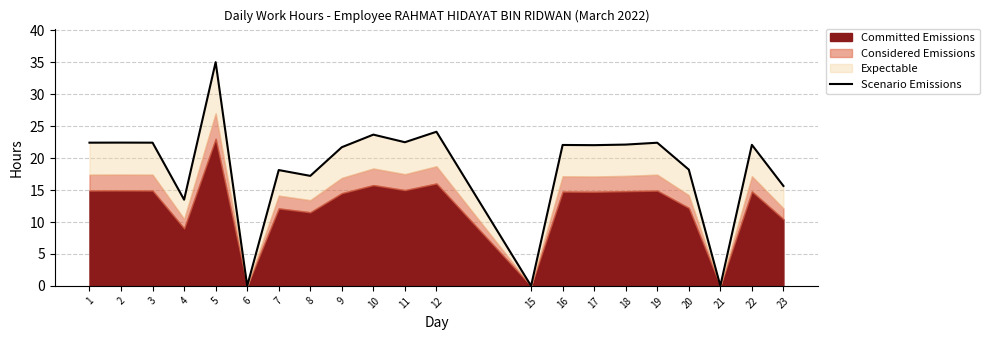

True or false: the data shows 4.9 at 17.

False